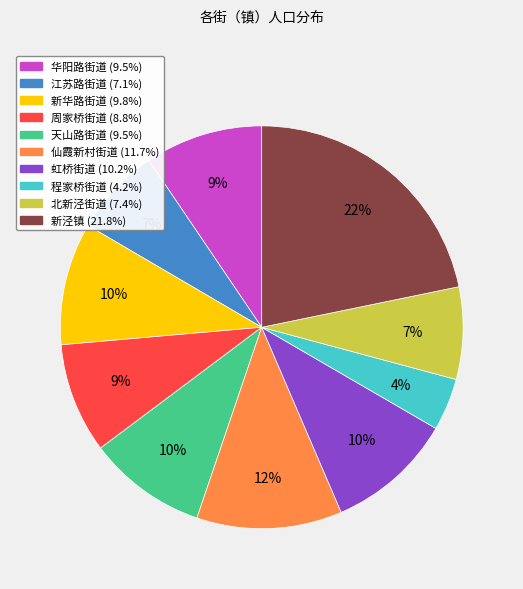

Which has a higher value, 程家桥街道 or 仙霞新村街道?

仙霞新村街道